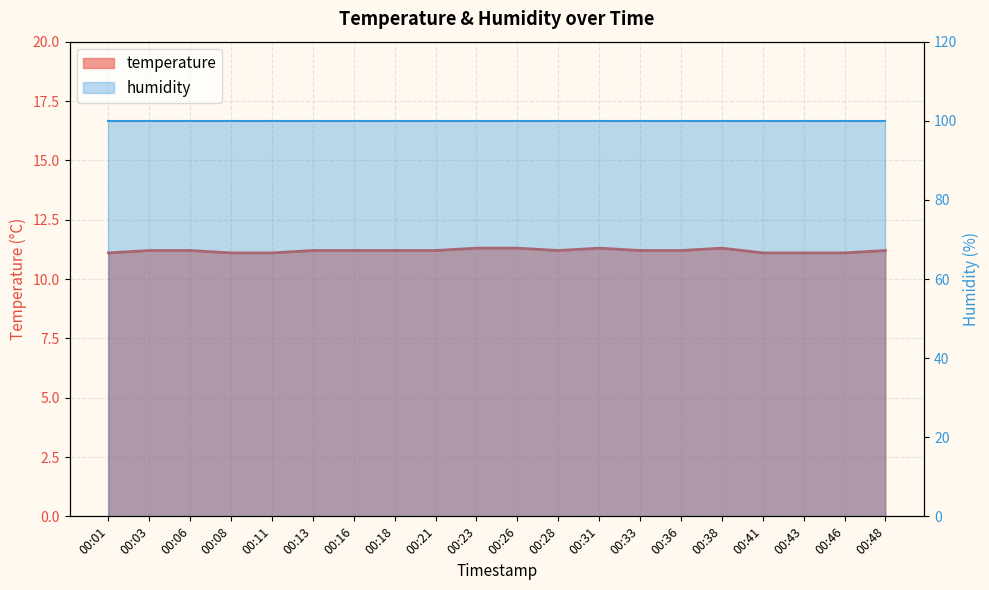

What is the sum of the values at 00:13 and 00:16?

22.4